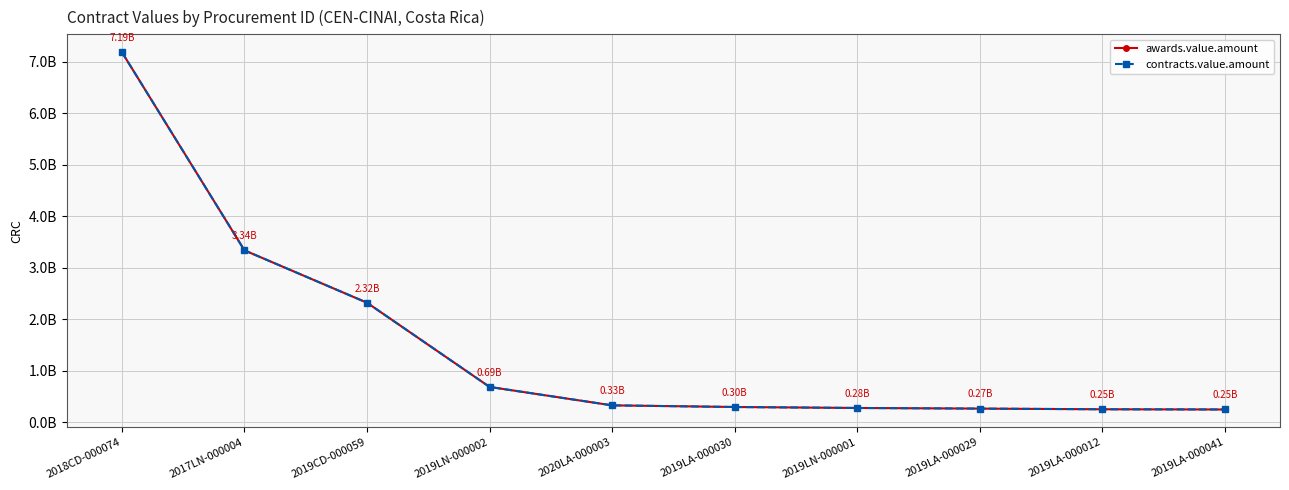

True or false: awards.value.amount has more than 2 points higher than both neighbors.

False